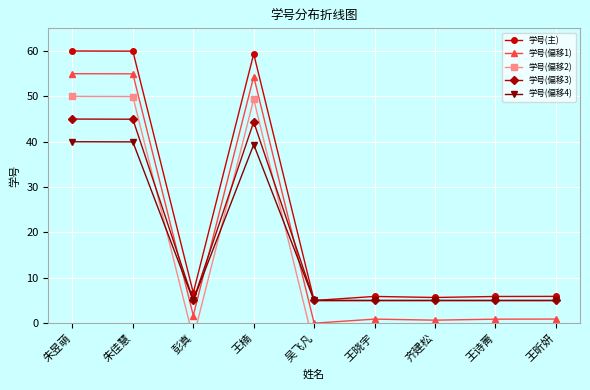

Reading right to left, transcribe all the data shown in this chart.

学号(主): 王昕妍=5.9	王诗菁=5.9	齐建松=5.7	王晓宇=5.9	吴飞凡=5.0	王楠=59.4	彭真=6.7	朱佳慧=60.0	朱昱萌=60.0
学号(偏移1): 王昕妍=0.9	王诗菁=0.9	齐建松=0.7	王晓宇=0.9	吴飞凡=0.0	王楠=54.4	彭真=1.7	朱佳慧=55.0	朱昱萌=55.0
学号(偏移2): 王昕妍=-4.1	王诗菁=-4.1	齐建松=-4.3	王晓宇=-4.1	吴飞凡=-5.0	王楠=49.4	彭真=-3.3	朱佳慧=50.0	朱昱萌=50.0
学号(偏移3): 王昕妍=5.0	王诗菁=5.0	齐建松=5.0	王晓宇=5.0	吴飞凡=5.0	王楠=44.4	彭真=5.0	朱佳慧=45.0	朱昱萌=45.0
学号(偏移4): 王昕妍=5.0	王诗菁=5.0	齐建松=5.0	王晓宇=5.0	吴飞凡=5.0	王楠=39.4	彭真=5.0	朱佳慧=40.0	朱昱萌=40.0